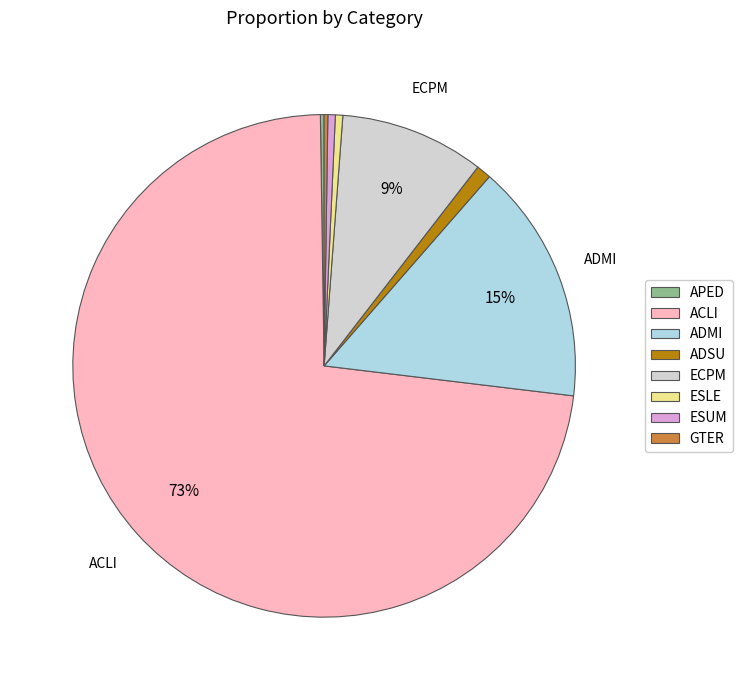

Combined, do ECPM and ESUM account for over 50%?

No